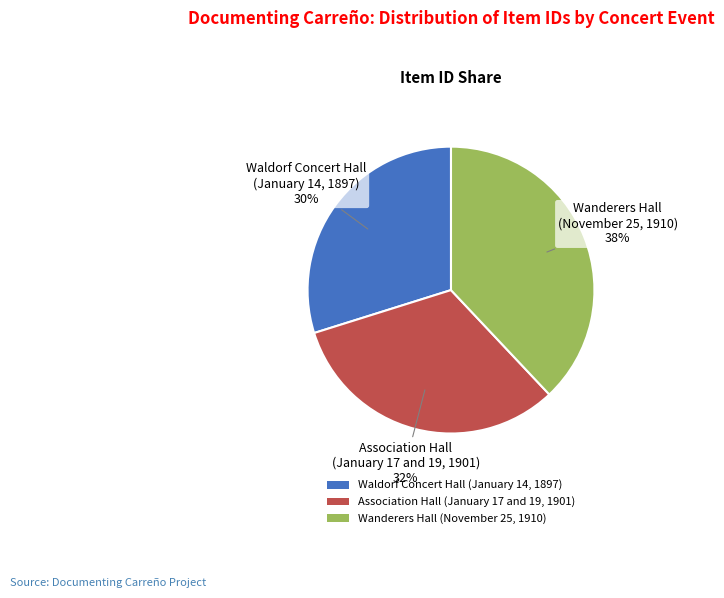

To the nearest percent, what is the difference between the largest and smallest slice percentages?

8%